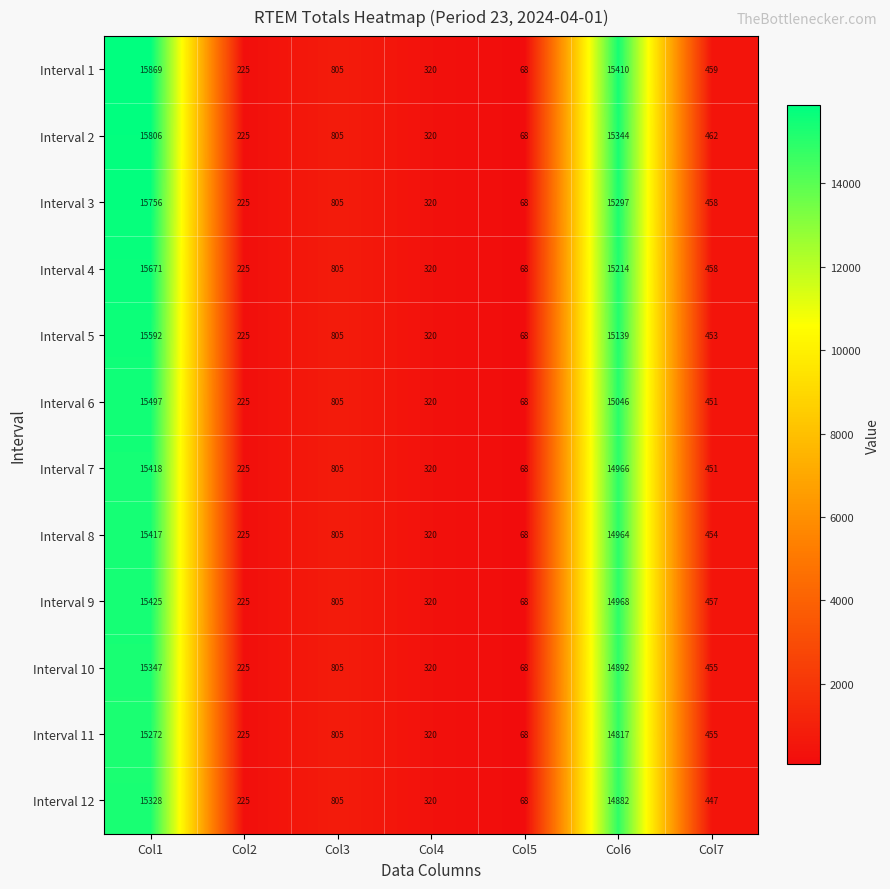

The value of Interval 6 at Col3 is 330. True or false?

False